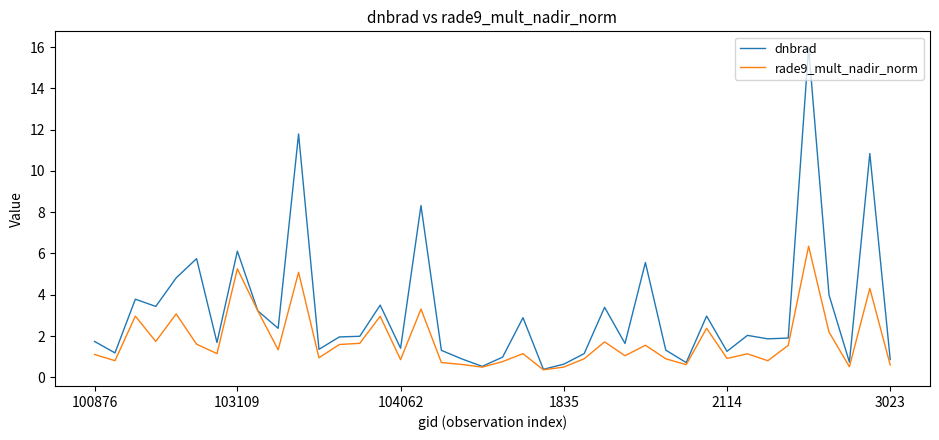

What is the maximum value shown in the chart?

16.0